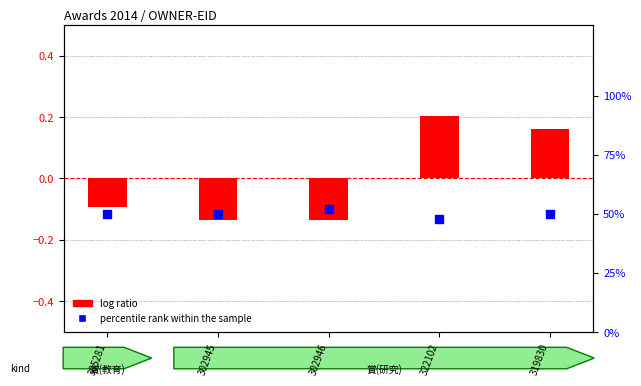

Is the value of percentile rank within the sample at 302946 greater than the value of log ratio at 305281?

Yes